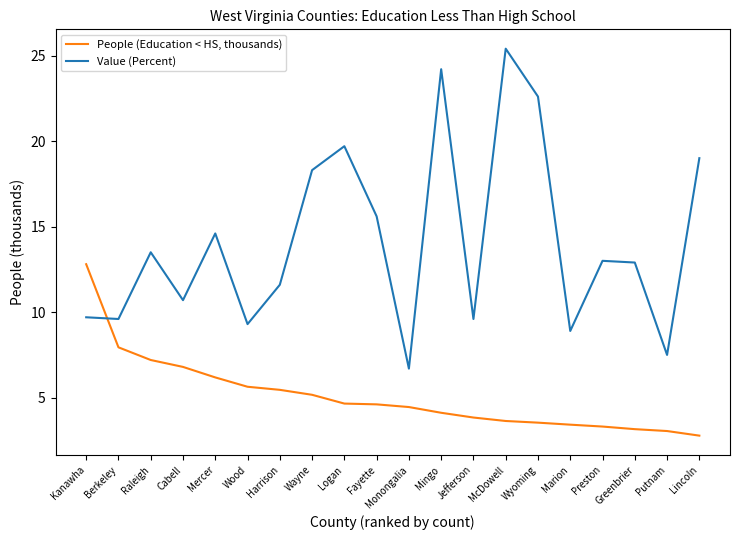

Is the value of Value (Percent) at Fayette greater than the value of People (Education < HS, thousands) at Mercer?

Yes